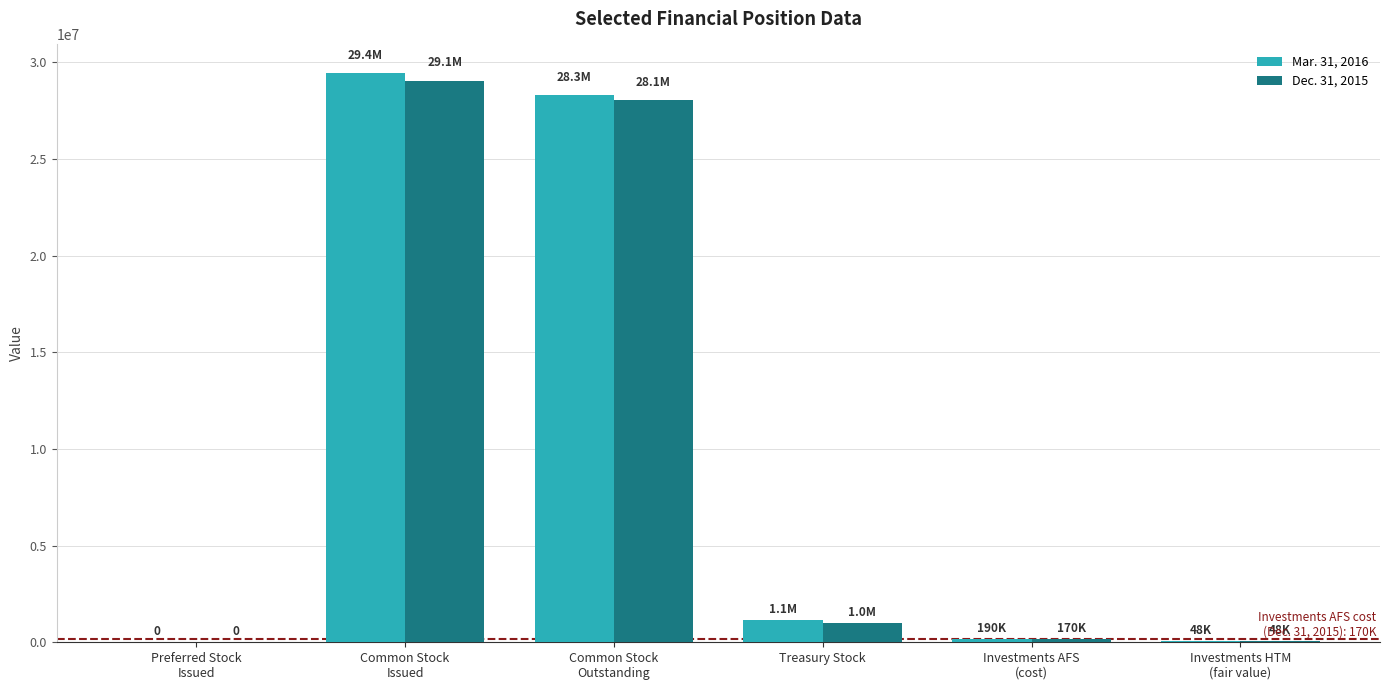

Are the bars grouped side by side (vs. stacked)?

Yes